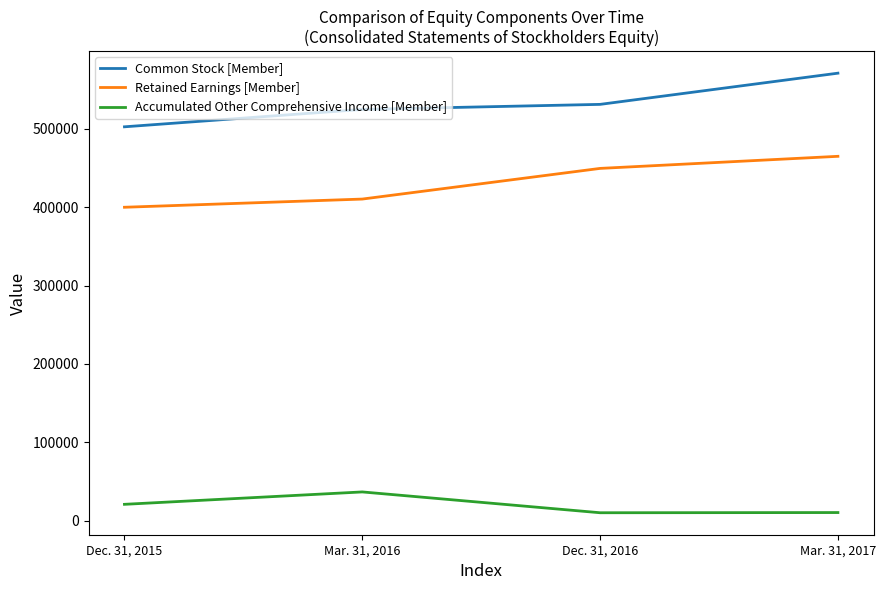

At which label is Common Stock [Member] closest to 536784?

Dec. 31, 2016